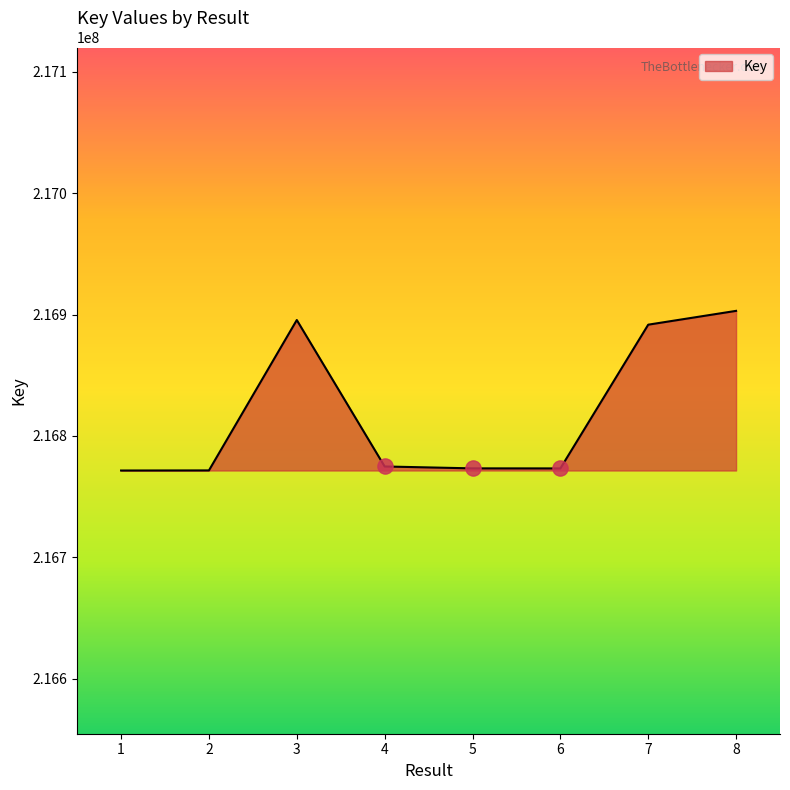

Approximately how many times larger is the value at 3 compared to 5?

1.0